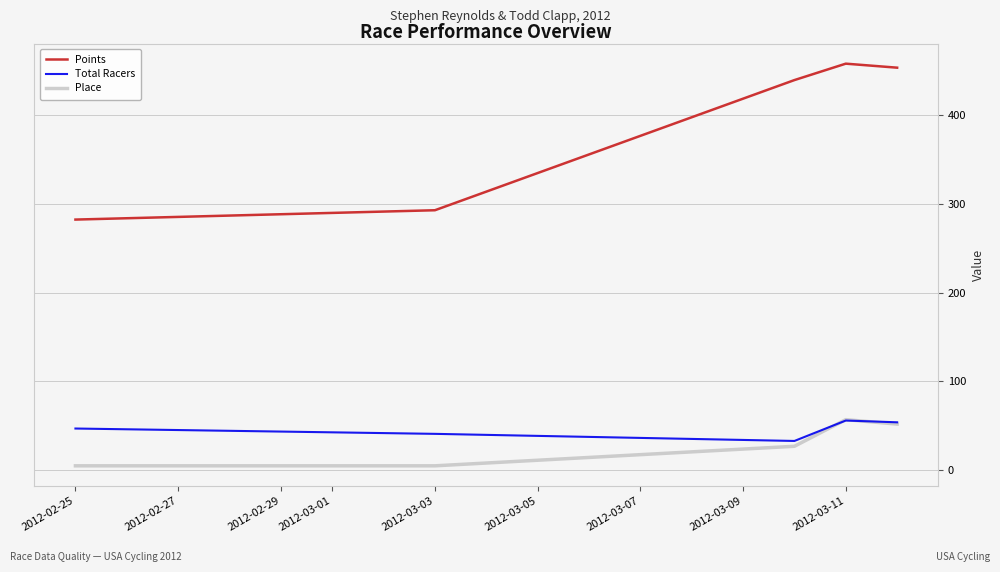

What is the average value of the Total Racers series?

45.7